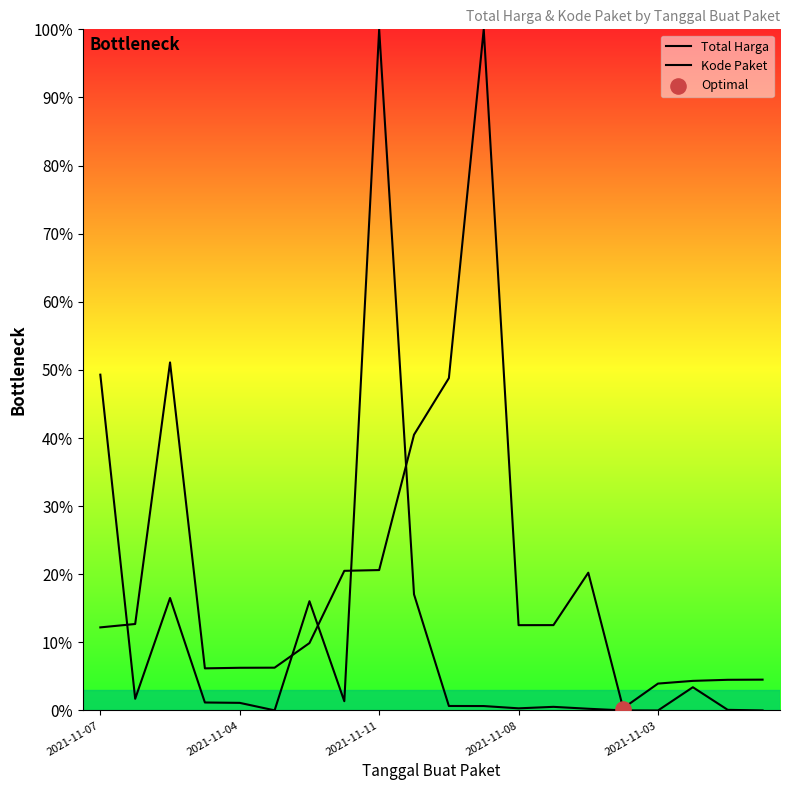

At which category is the sum across all series the highest?

2021-11-11